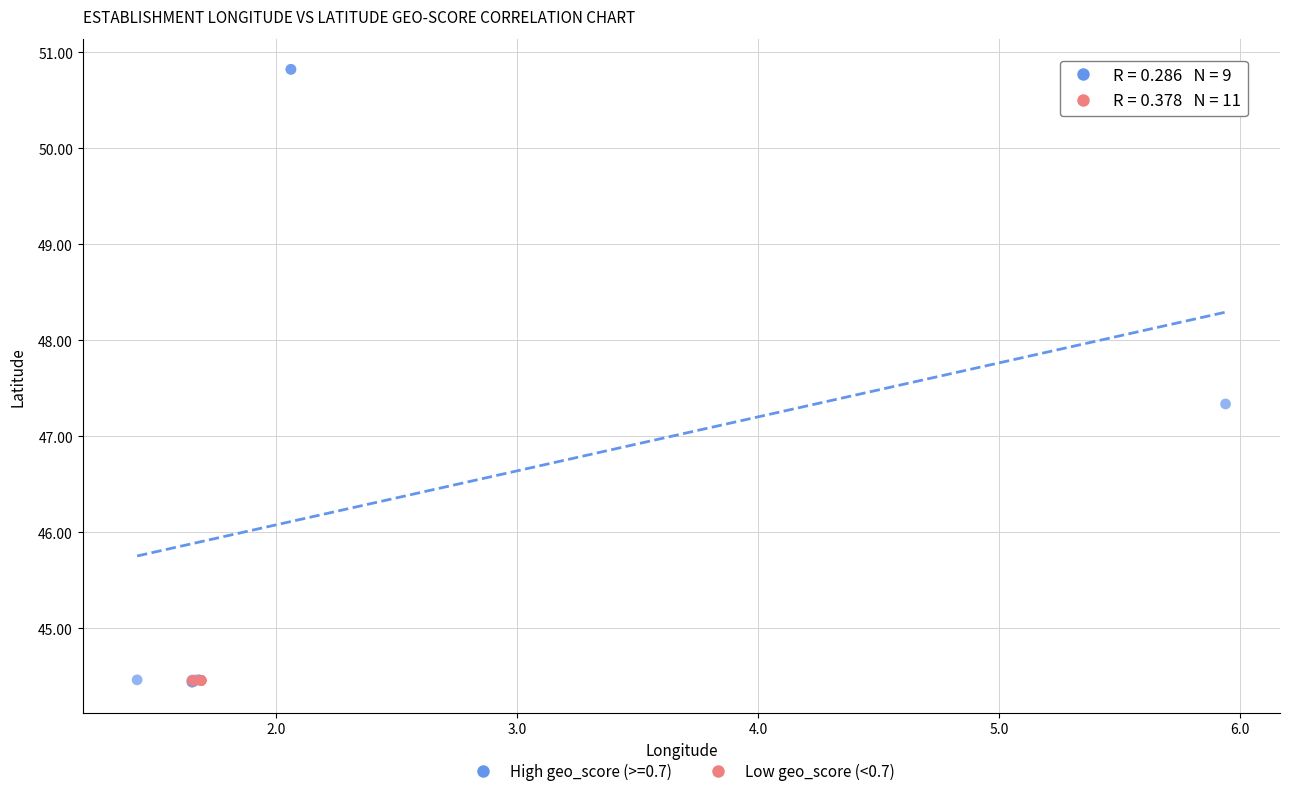

Which series has the widest spread of Y values?

High geo_score (>=0.7)